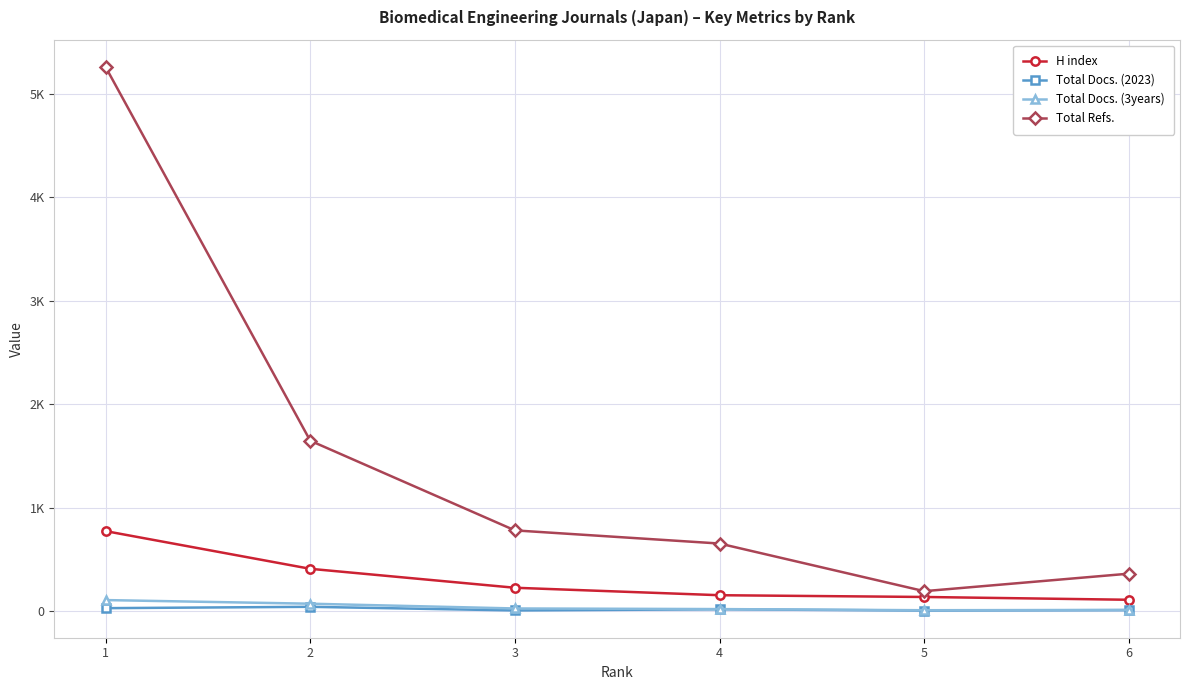

What is the greatest value displayed?

5257